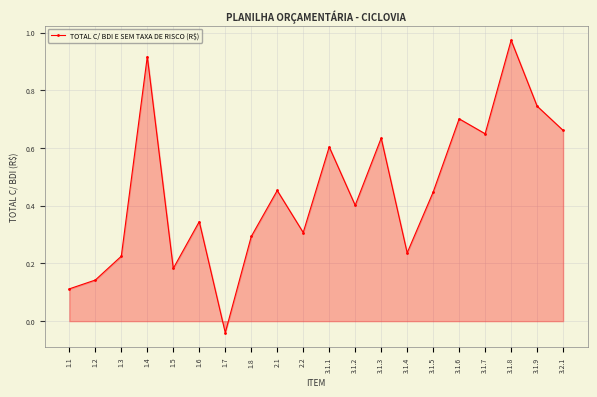

Which label corresponds to the largest value in the chart?

3.1.8